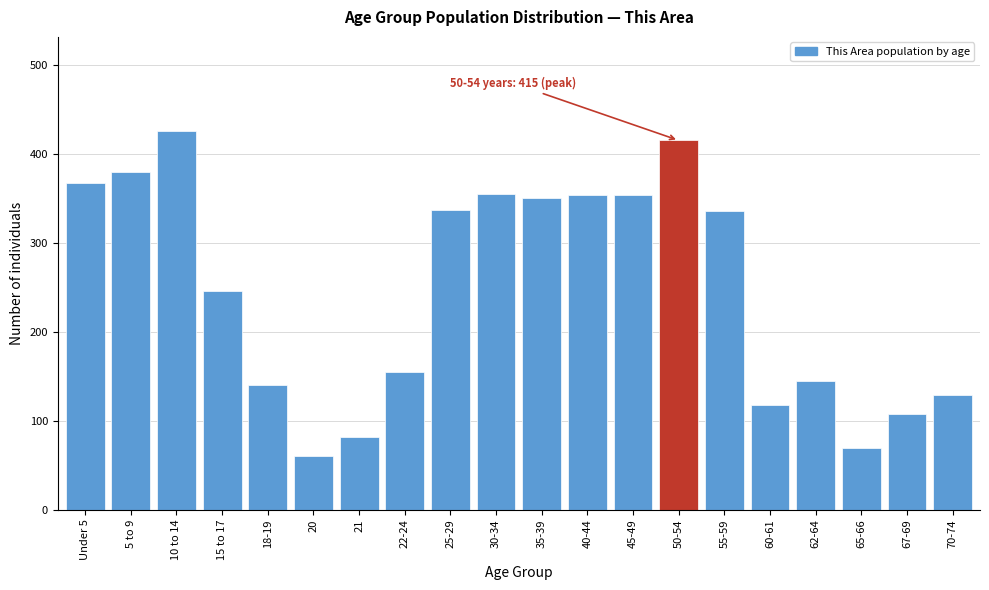

Is it true that the value at 22-24 is 101?

False